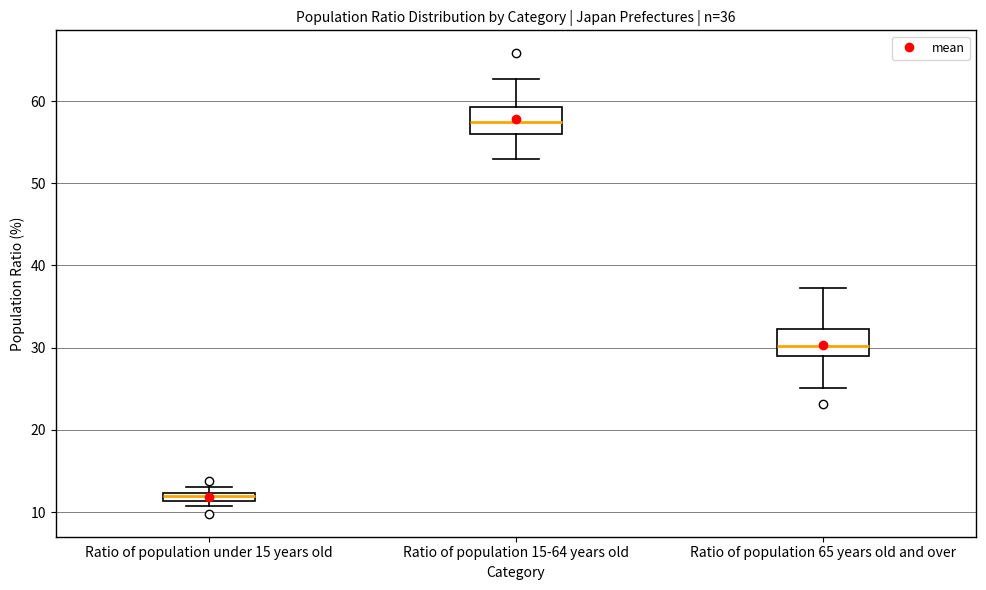

Which box's median line is the highest?

Ratio of population 15-64 years old